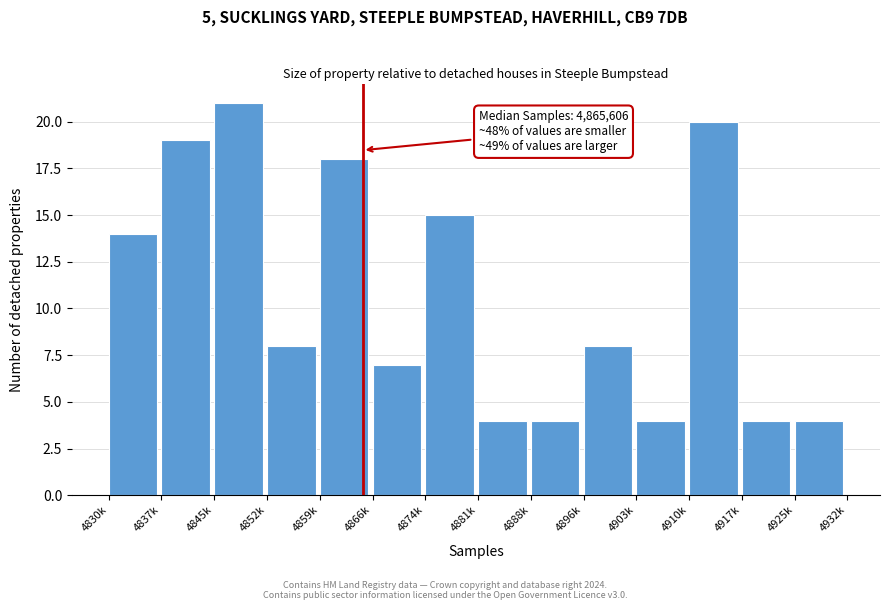

Reading left to right, transcribe all the data shown in this chart.

14	19	21	8	18	7	15	4	4	8	4	20	4	4